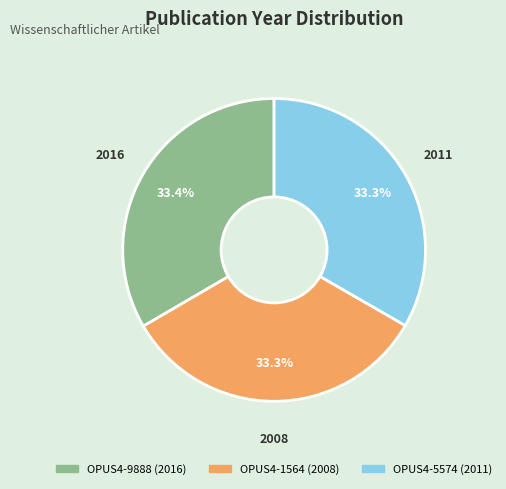

What is the ratio of the value at OPUS4-5574 to the value at OPUS4-1564?

1.0